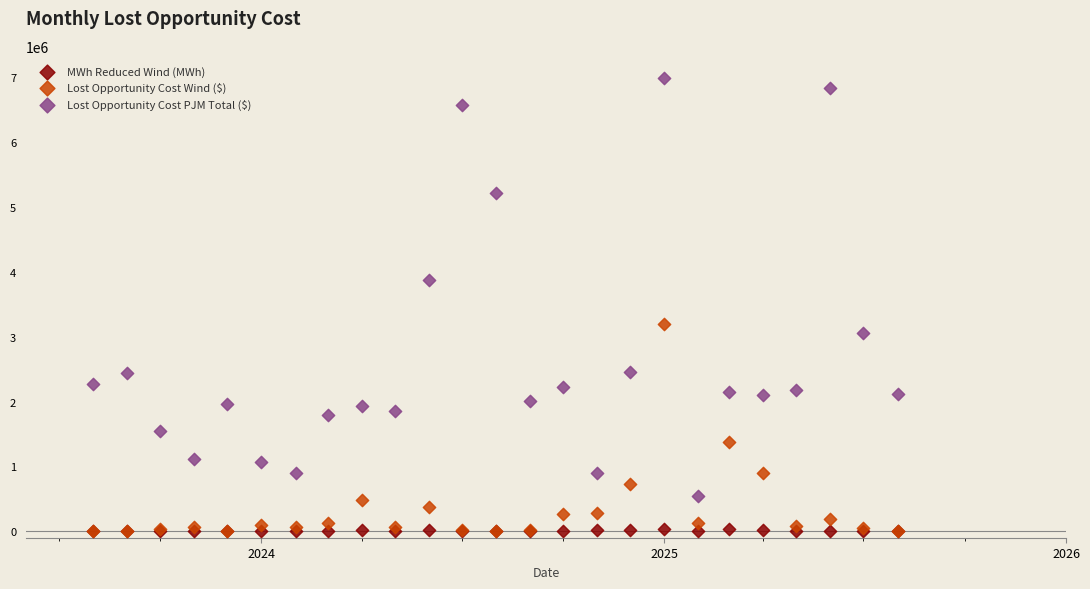

What are all the series names shown in the legend?

MWh Reduced Wind (MWh), Lost Opportunity Cost Wind ($), Lost Opportunity Cost PJM Total ($)